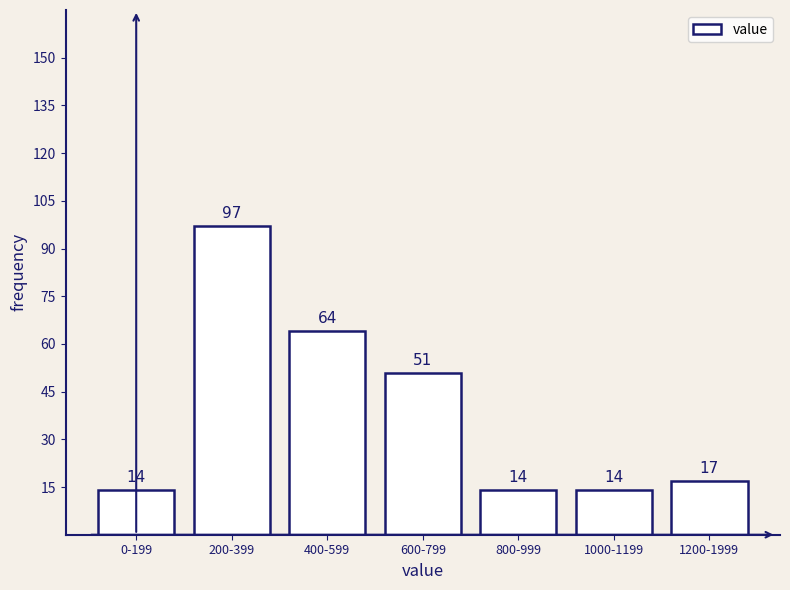

Reading left to right, list all the values displayed in this chart.

0-199=14	200-399=97	400-599=64	600-799=51	800-999=14	1000-1199=14	1200-1999=17